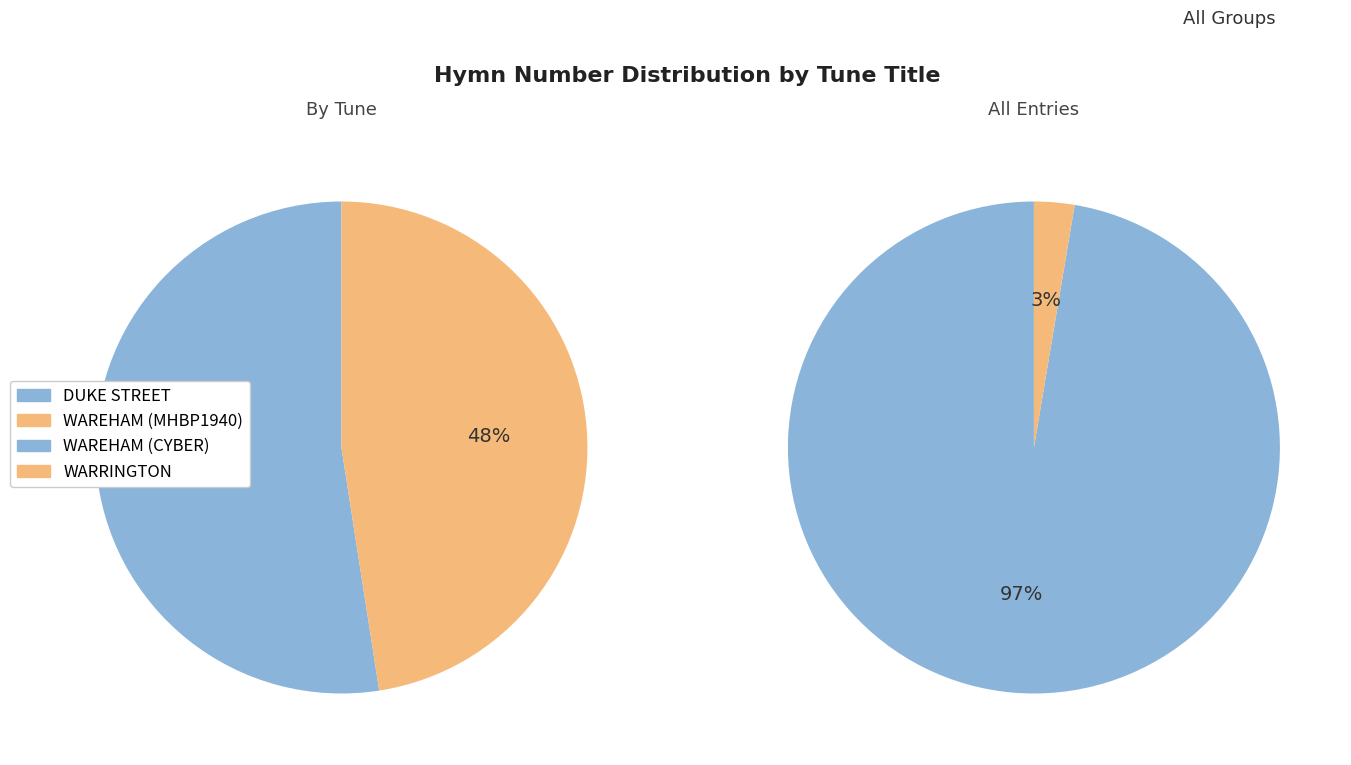

Is the sum of WAREHAM (CYBER) and WAREHAM (MHBP1940) greater than half?

Yes